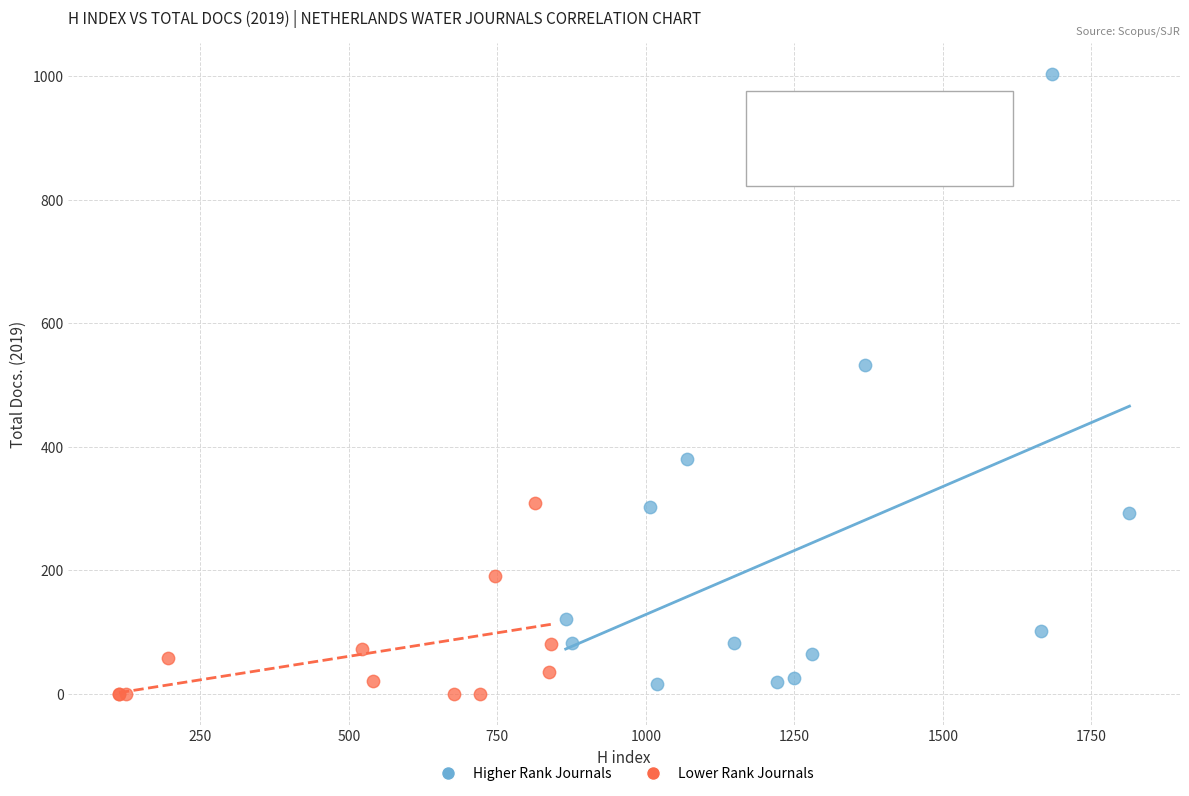

Which series has the largest Y range (max minus min)?

Higher Rank Journals